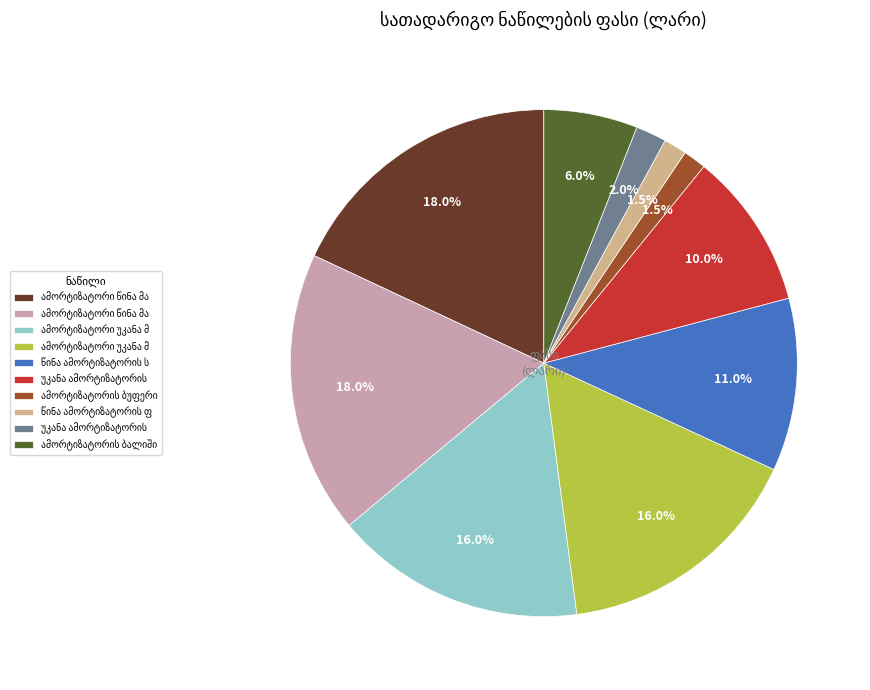

Is there any slice that represents more than half of the pie?

No